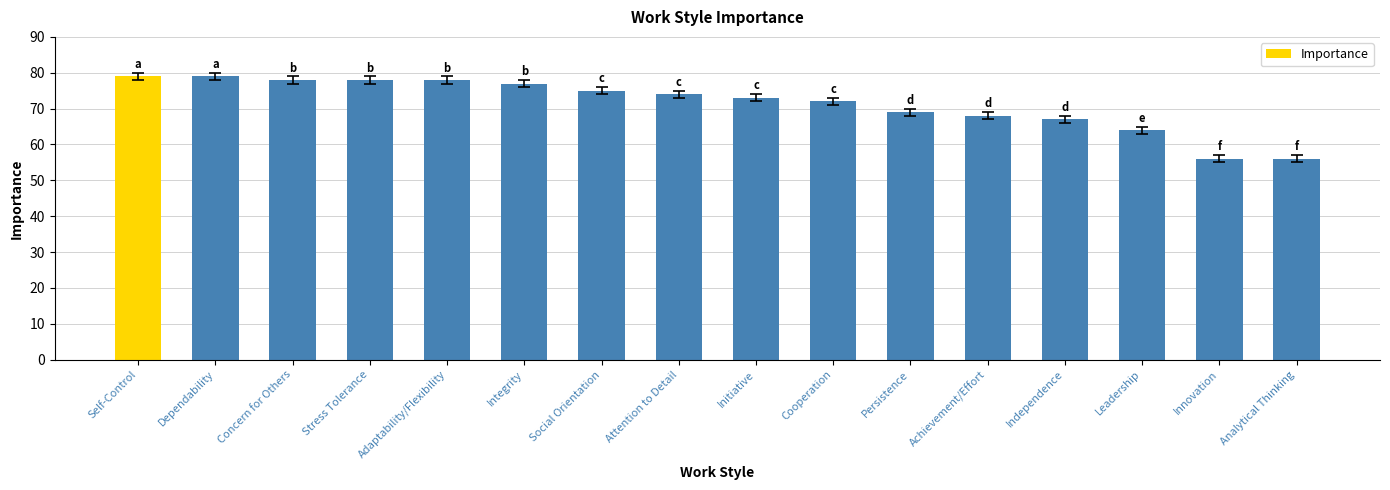

What is the average value?

71